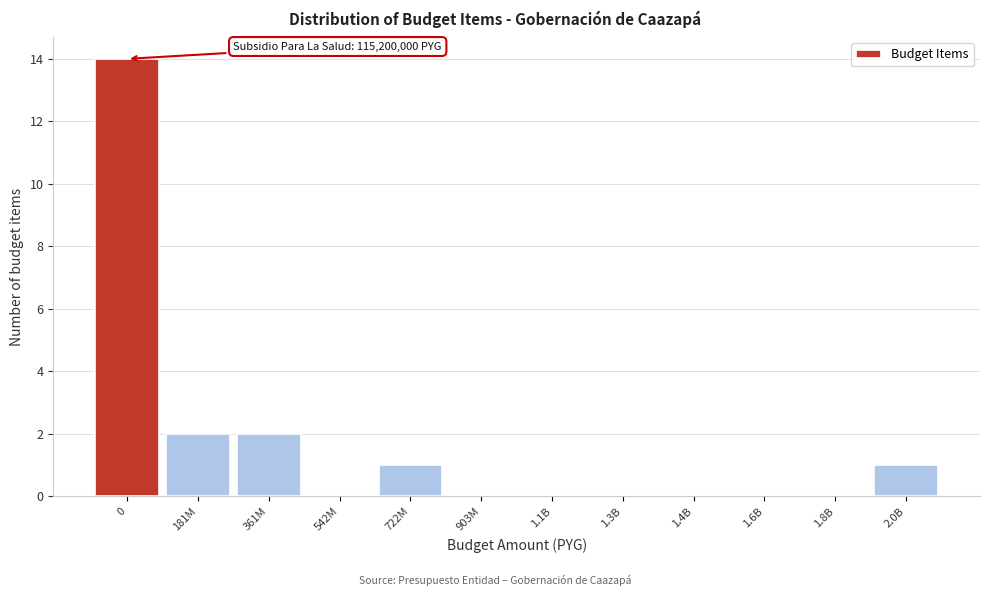

Reading right to left, what are all the values shown in this chart?

2.0B=1	1.8B=0	1.6B=0	1.4B=0	1.3B=0	1.1B=0	903M=0	722M=1	542M=0	361M=2	181M=2	0=14